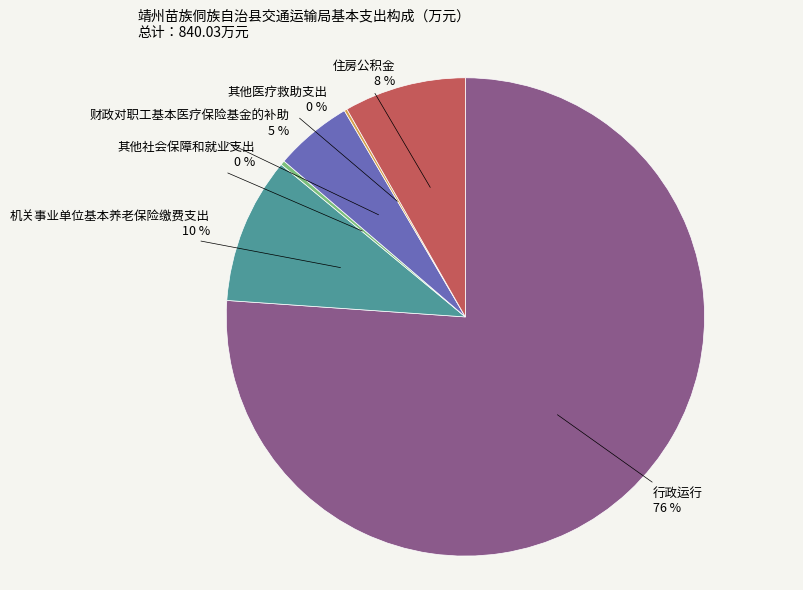

Is it true that 机关事业单位基本养老保险缴费支出 is 1% of the pie?

False